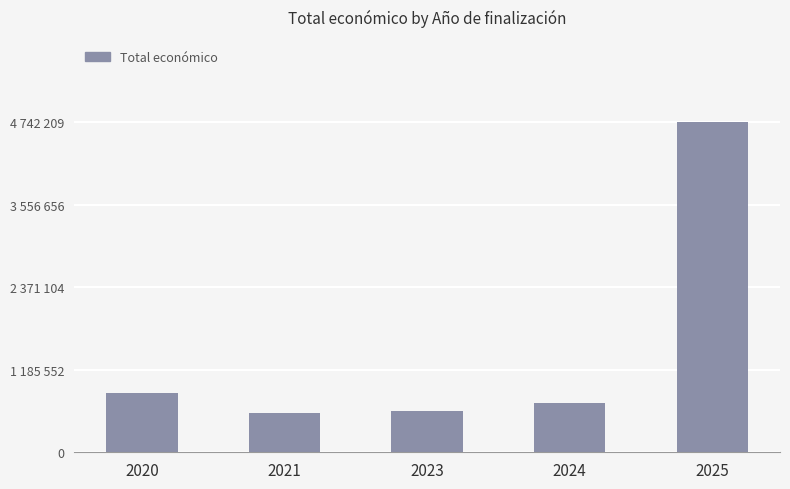

What is the sum of all values?

7463221